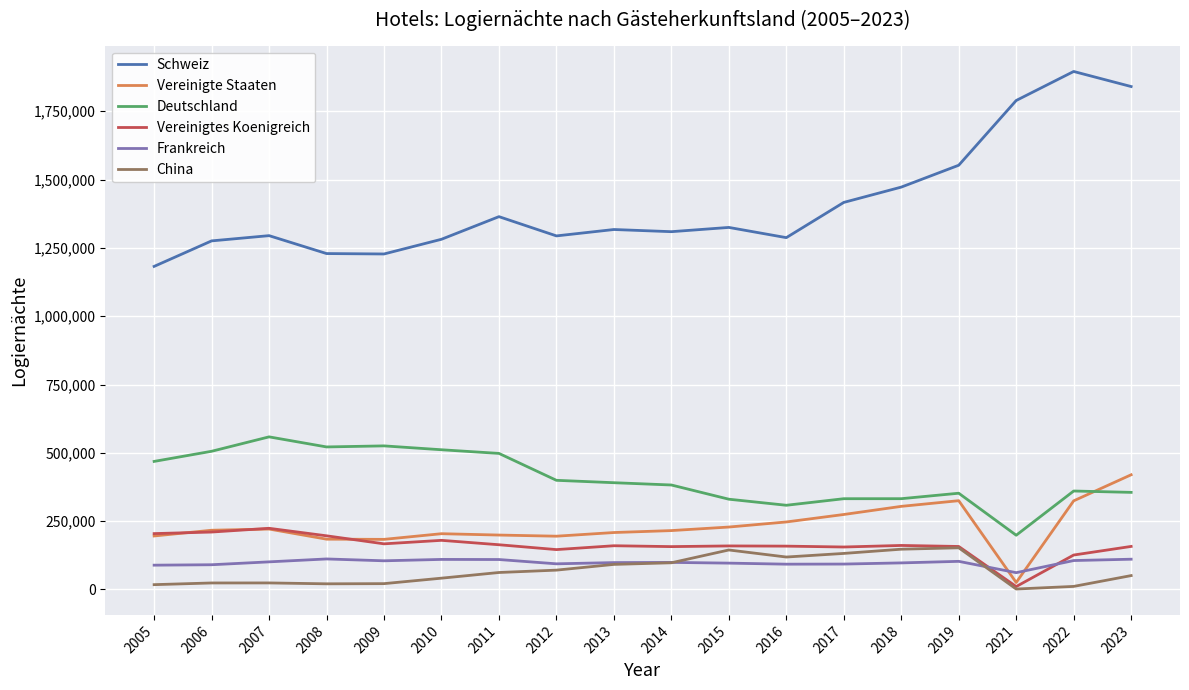

How many times do Vereinigte Staaten and Deutschland cross each other?

1